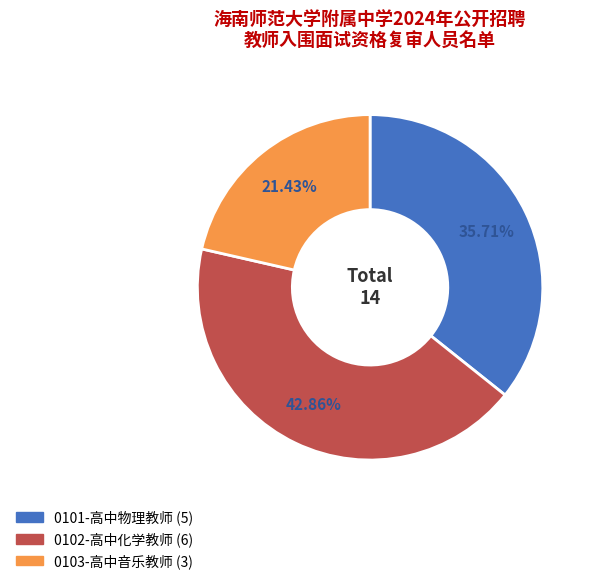

True or false: 0102-高中化学教师 accounts for 50% of the total.

False